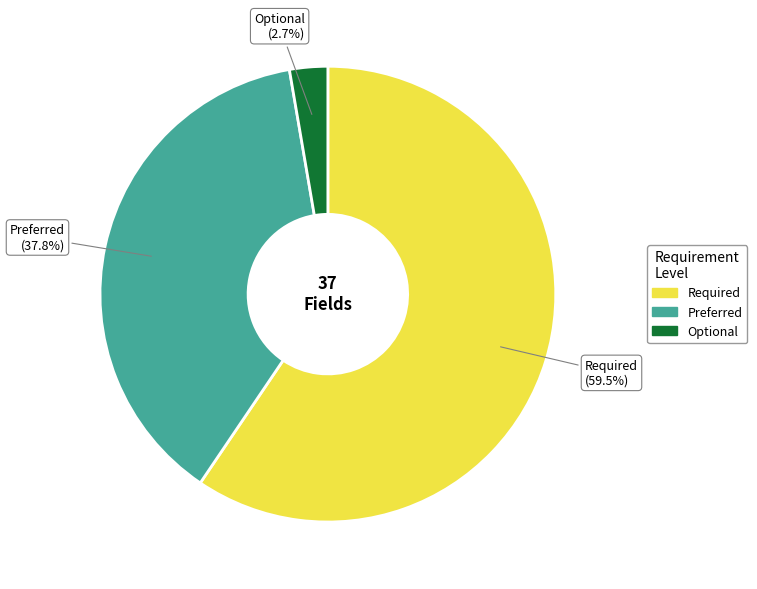

Is there any slice that represents more than half of the pie?

Yes